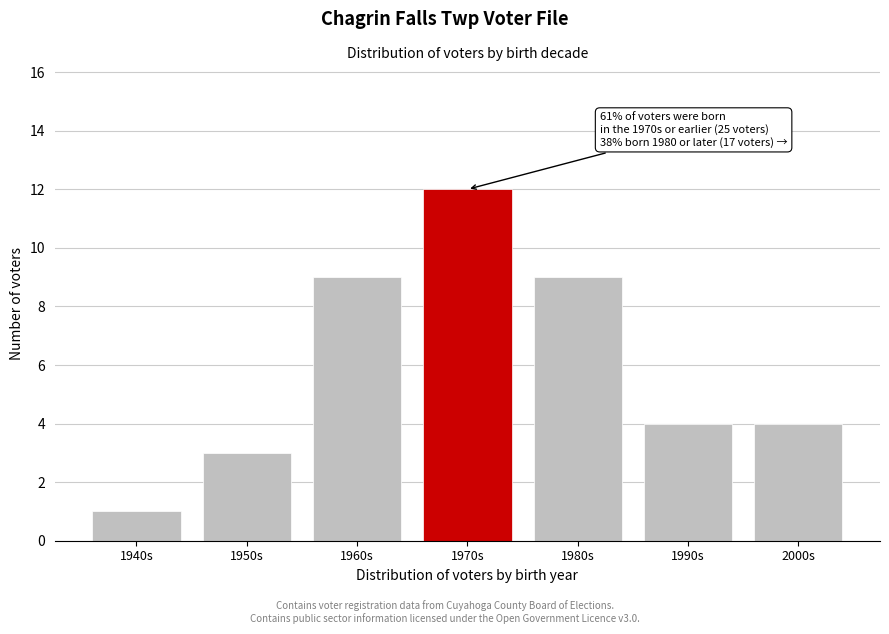

Reading left to right, extract all data points from this chart.

1940s=1	1950s=3	1960s=9	1970s=12	1980s=9	1990s=4	2000s=4